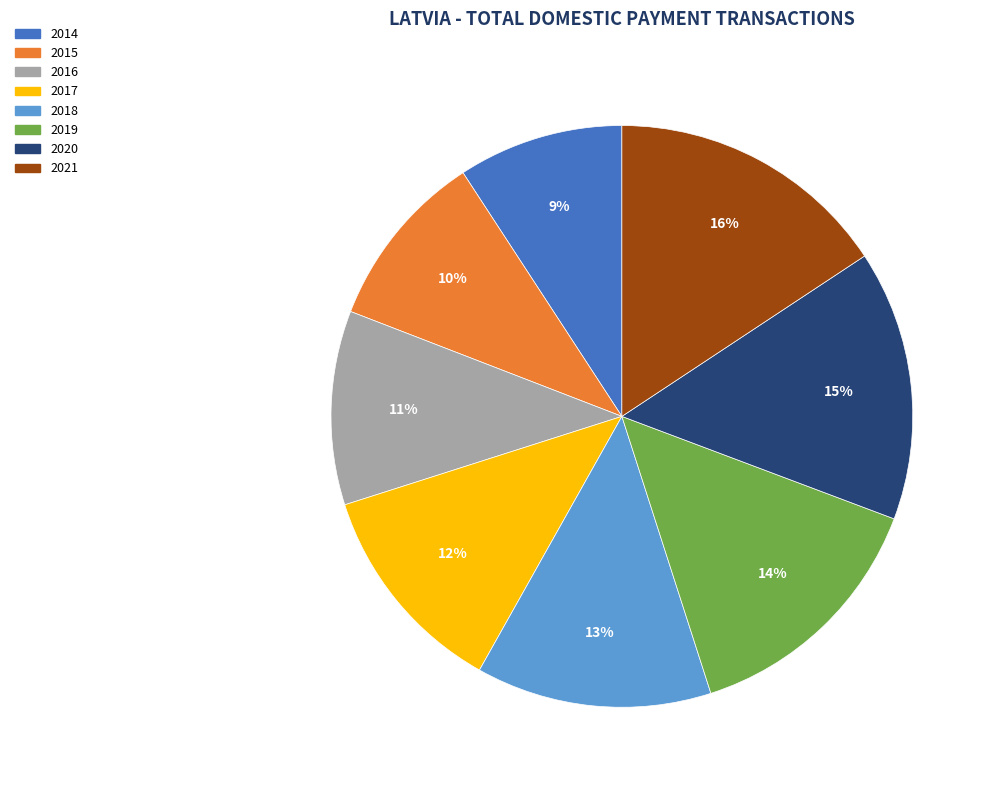

Which slice is the largest?

2021